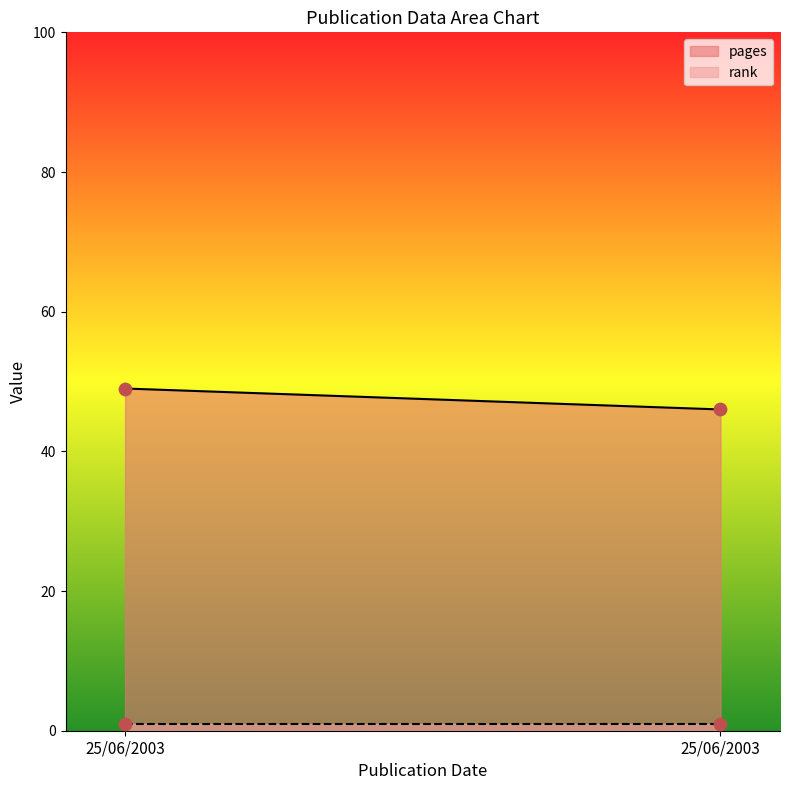

Which series has the largest Y range (max minus min)?

pages